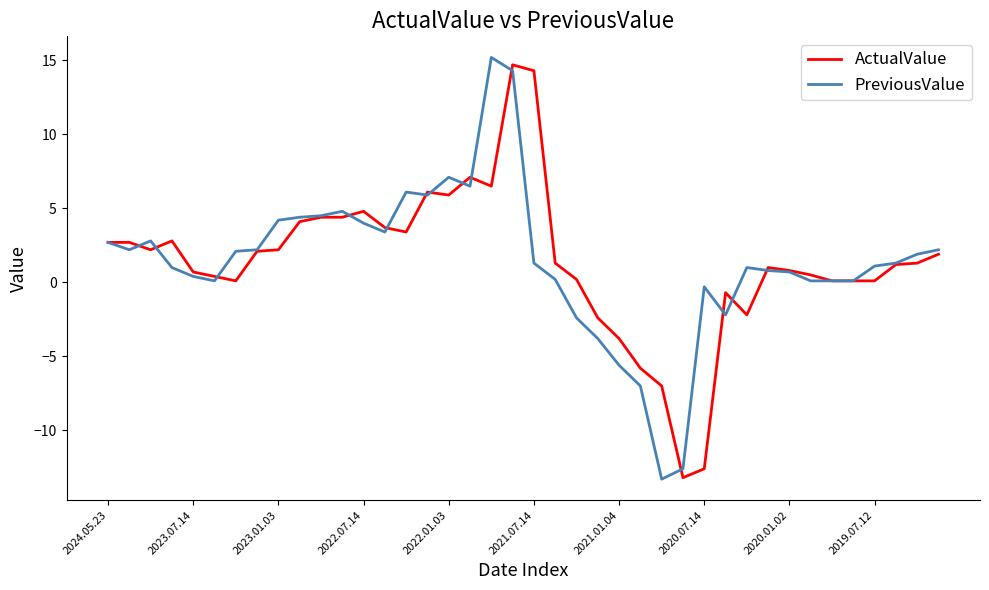

What is the highest value of the PreviousValue series?

15.2